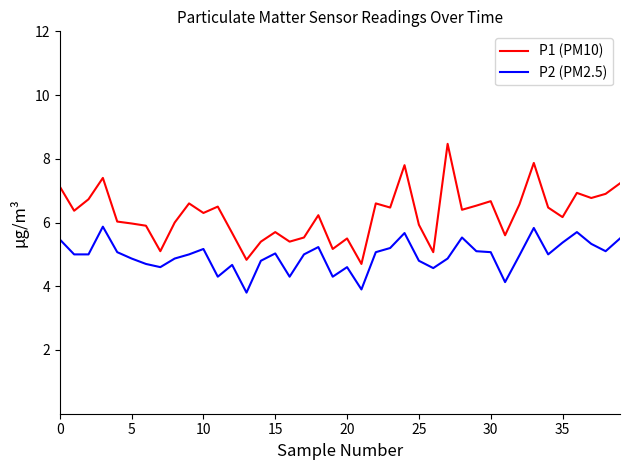

True or false: P1 (PM10) and P2 (PM2.5) cross at least once.

False